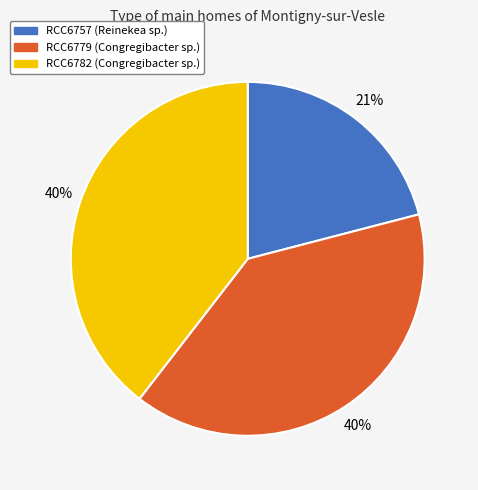

What is the ratio of the value at RCC6779 to the value at RCC6782?

1.0